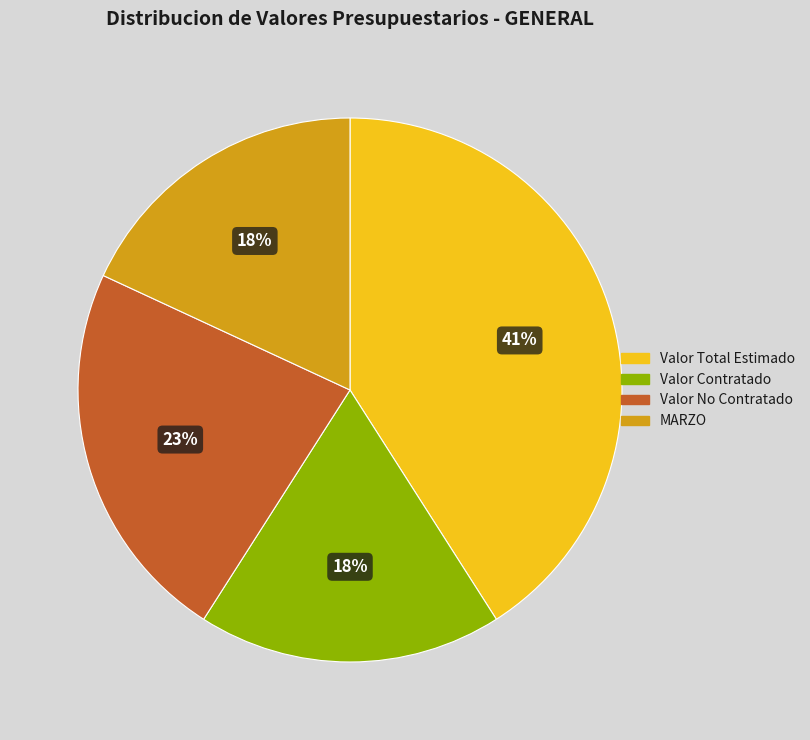

Count the number of slices in the pie.

4